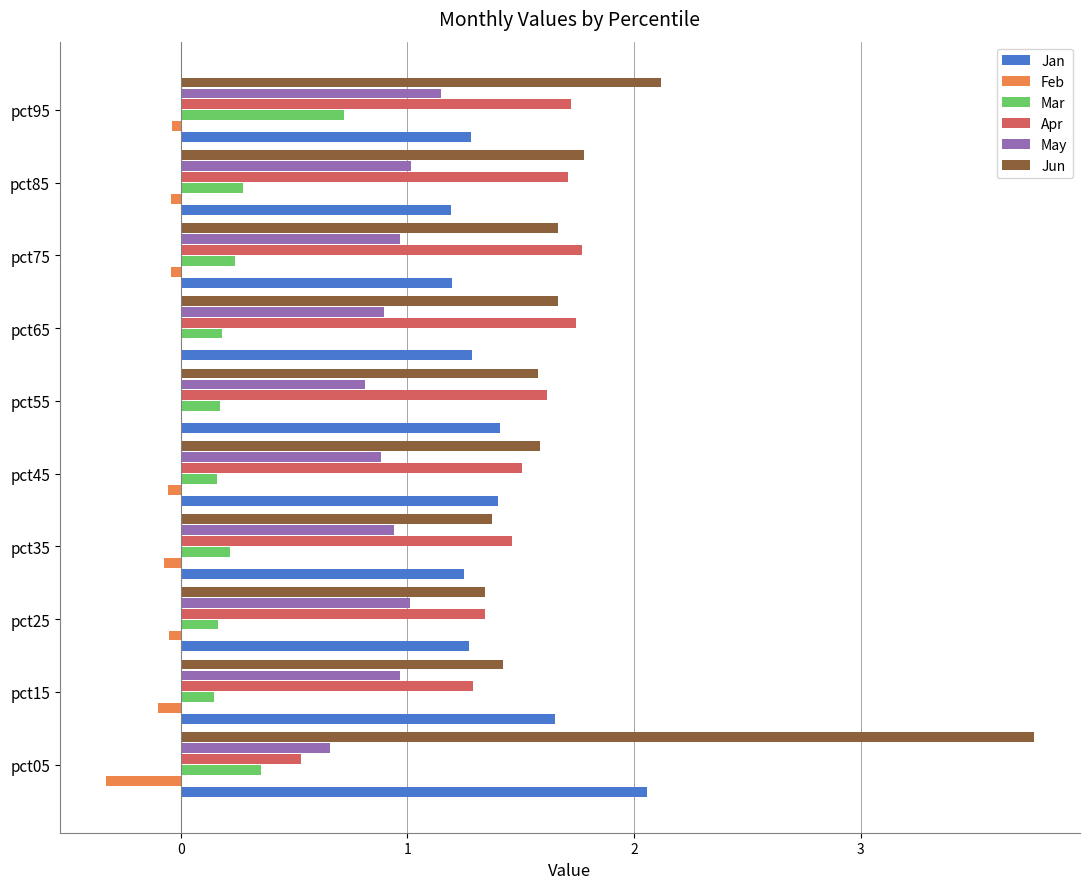

Between pct25 and pct95, which series saw the biggest shift?

Jun